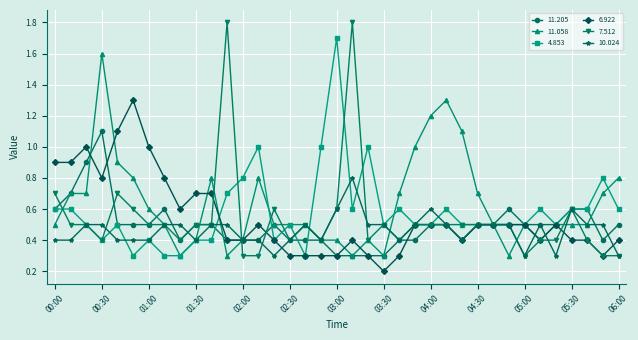

List the series in order of their peak value, highest first.

7.512, 4.853, 11.058, 6.922, 11.205, 10.024